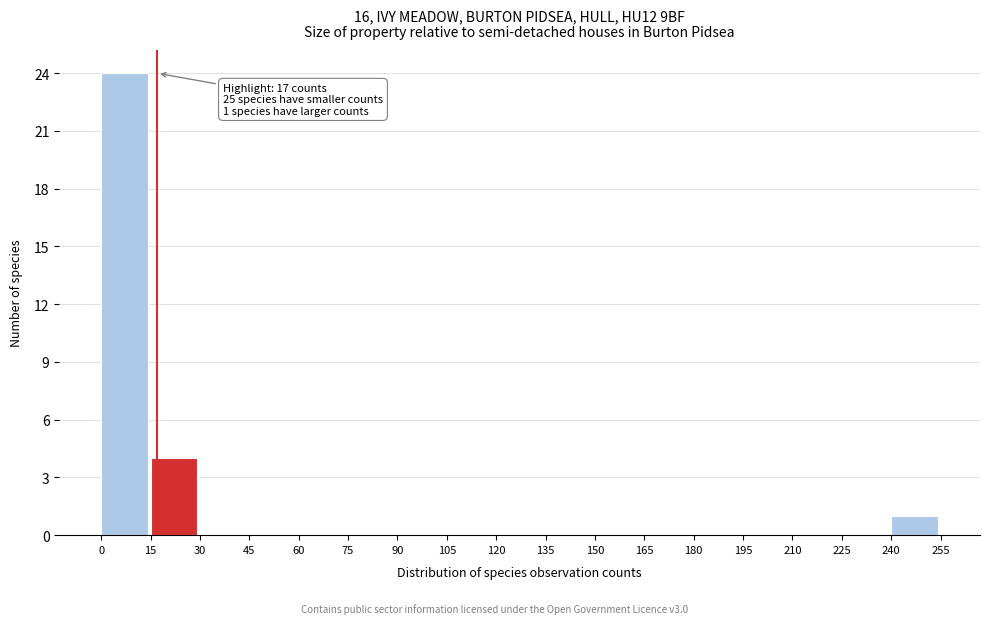

Over which range of the x-axis is the bar tallest?

0 to 15